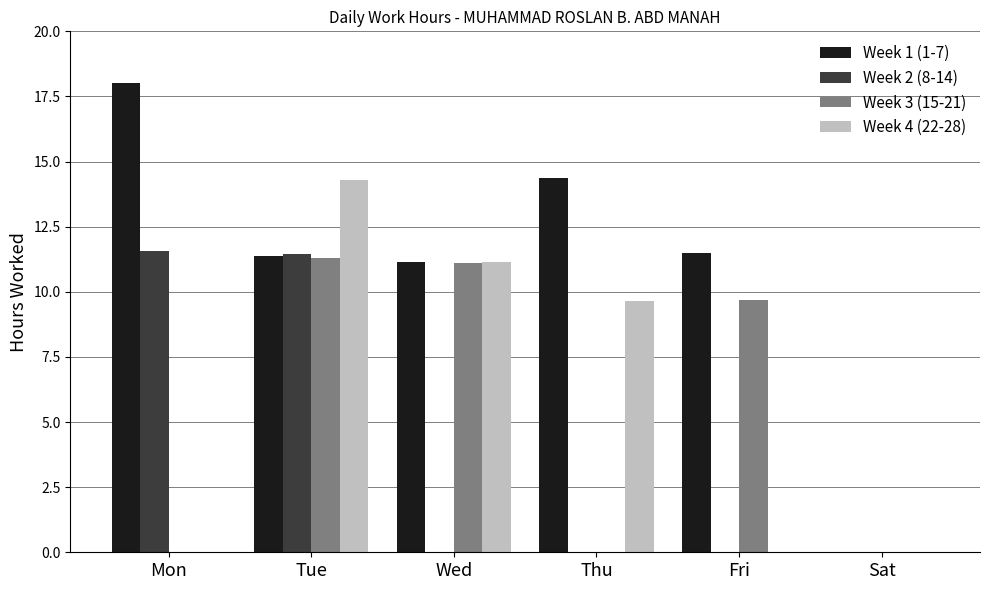

At which category is the sum across all series the highest?

Tue